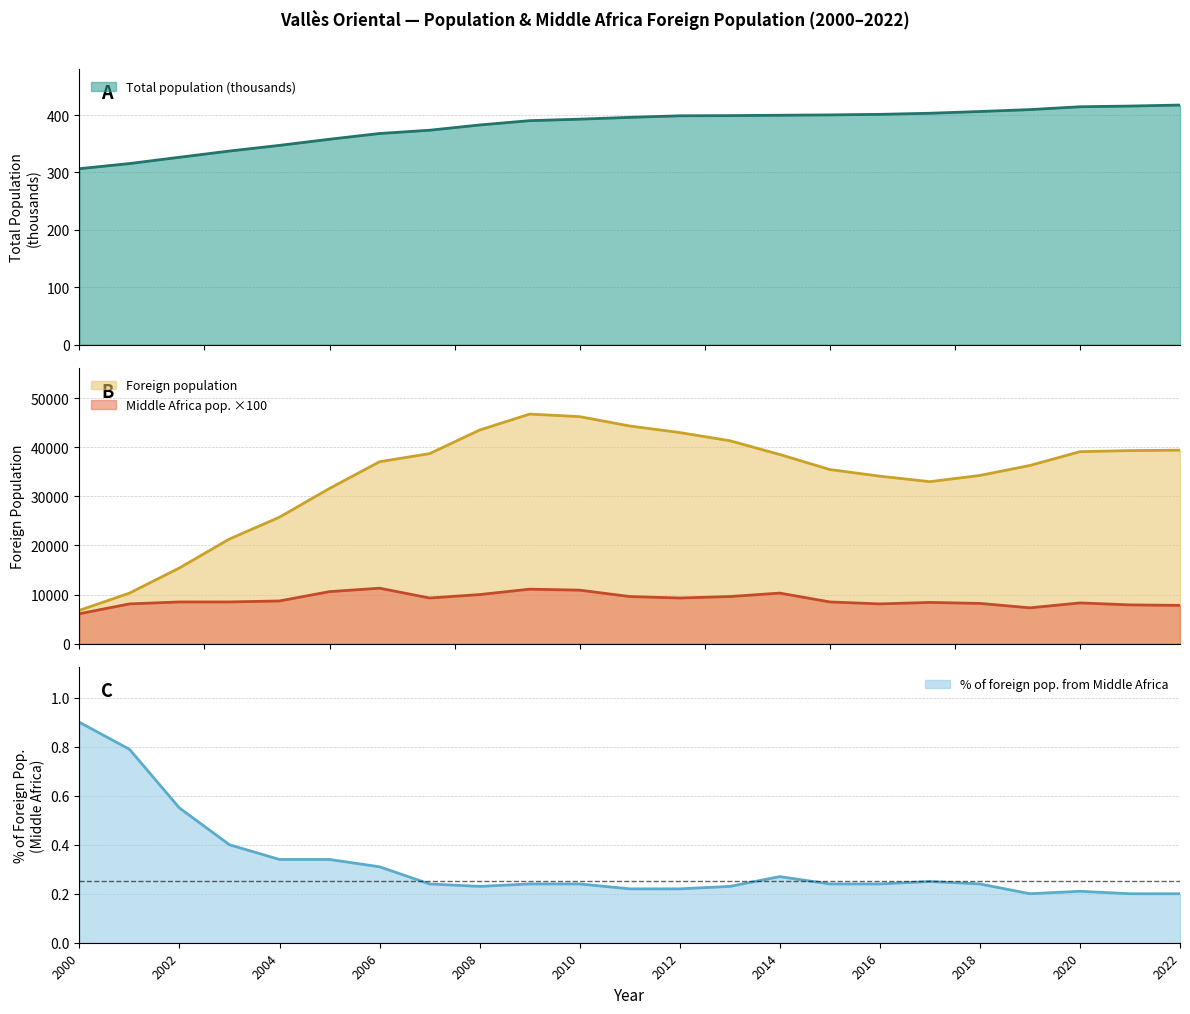

What is the value of the Total population (thousands) point at the 12th from the left?

396.1